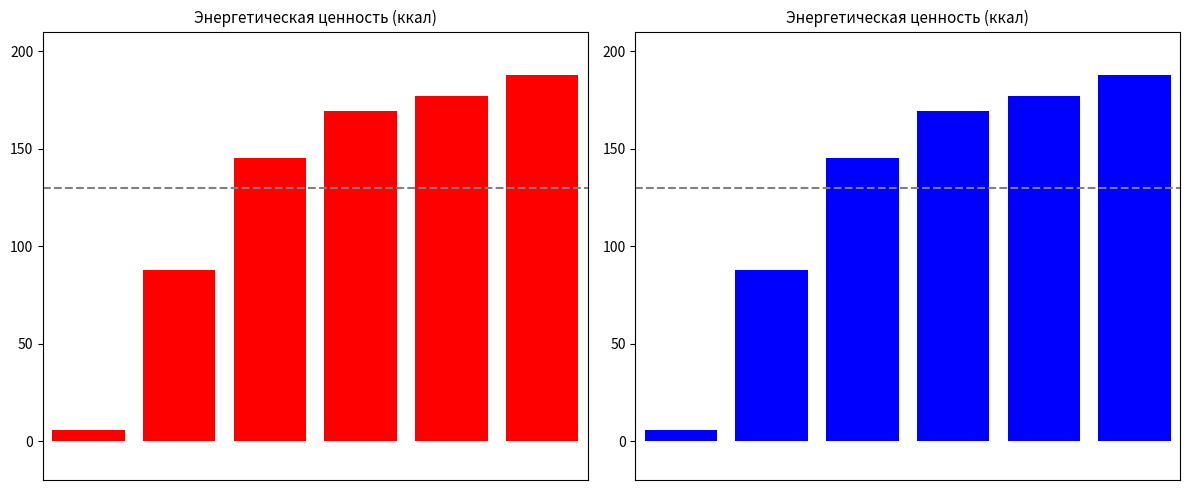

The value at 0 is 5.5. True or false?

True